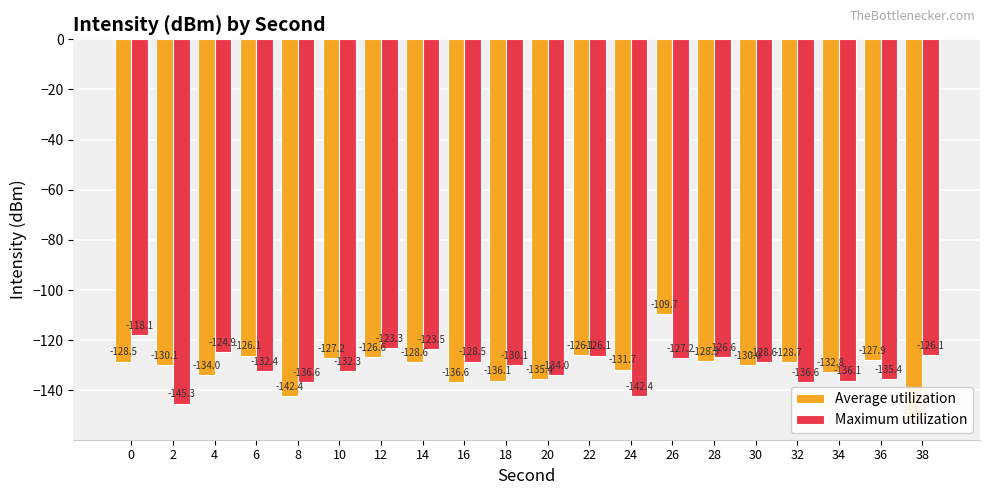

Which category has the lowest value across all series?

38